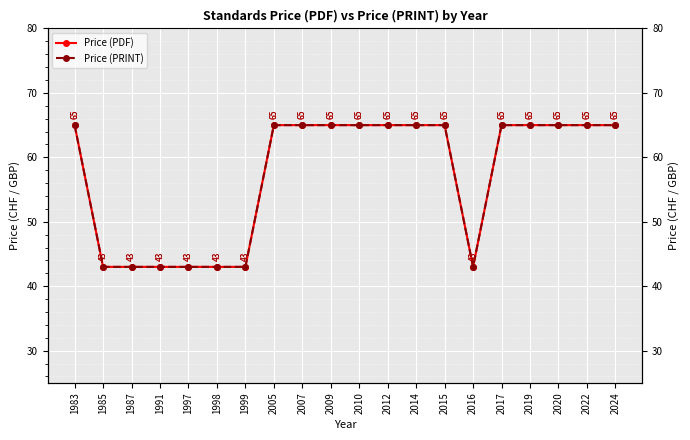

Which series has the widest spread of values?

Price (PDF)